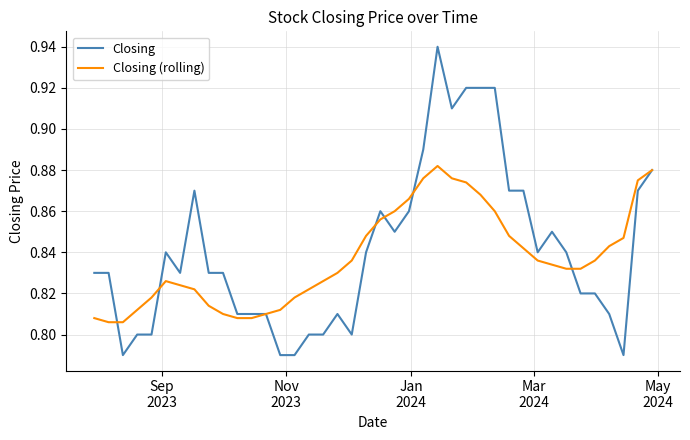

Which series has the largest range (max minus min)?

Closing